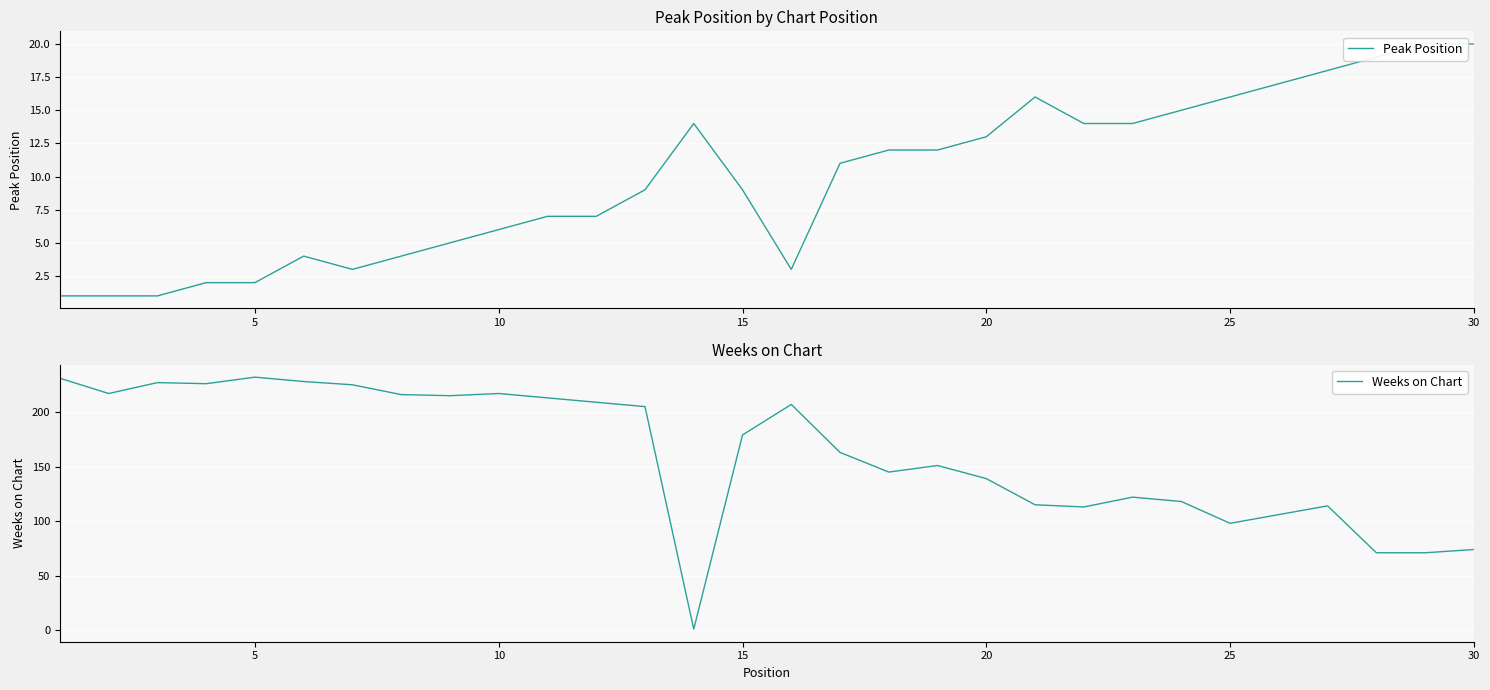

The Weeks on Chart series shows 199 at 20. True or false?

False